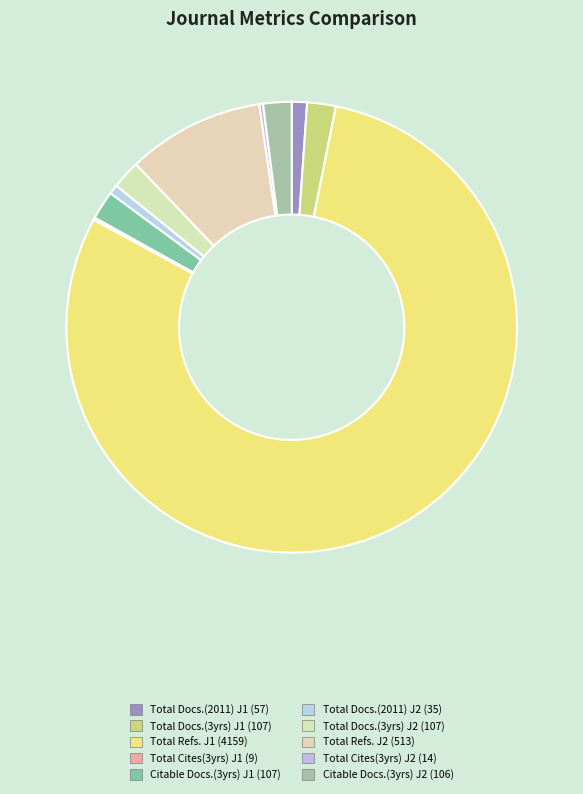

What is the majority slice?

Total Refs.